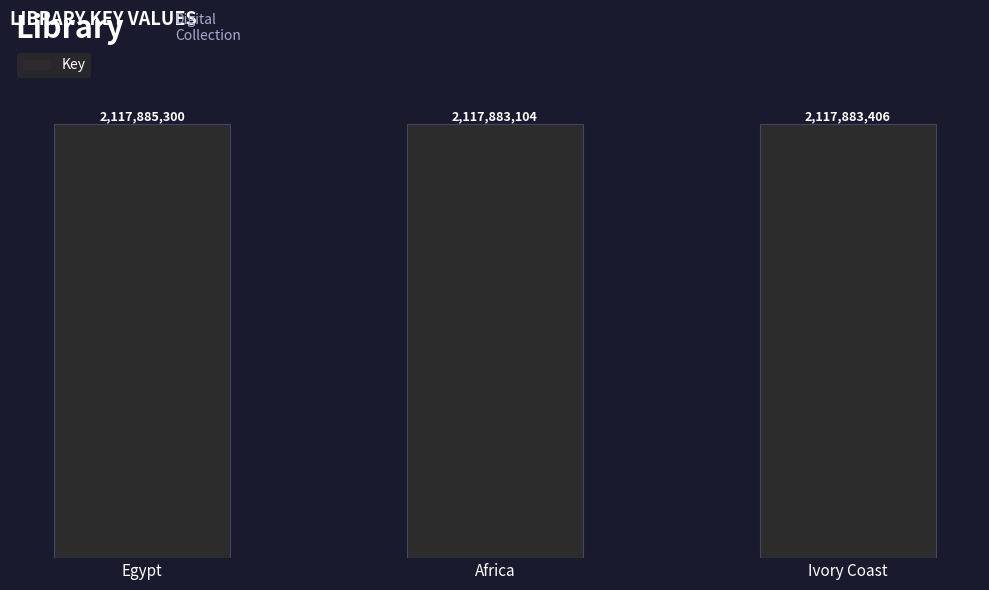

The chart shows a value of 3062962125 at Africa. True or false?

False